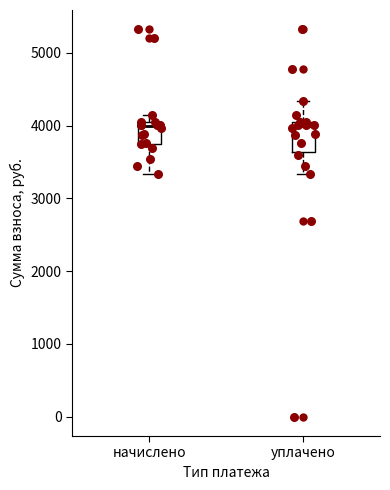

Where does the lower whisker of the box for начислено end on the y-axis? The values are not printed on the chart, so give them approximately, as read against the axis.

3300